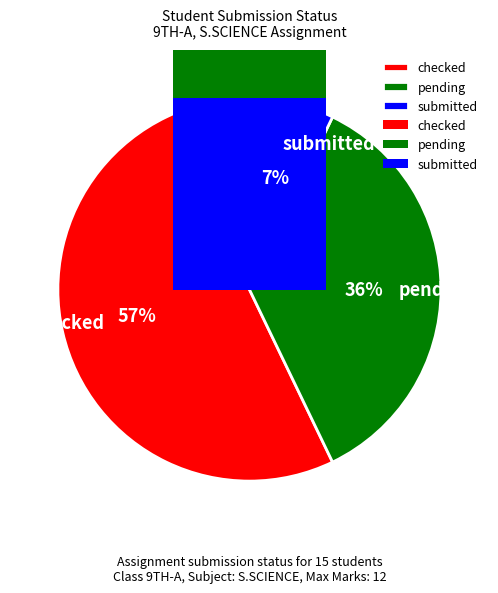

To the nearest percent, what portion does pending represent?

36%